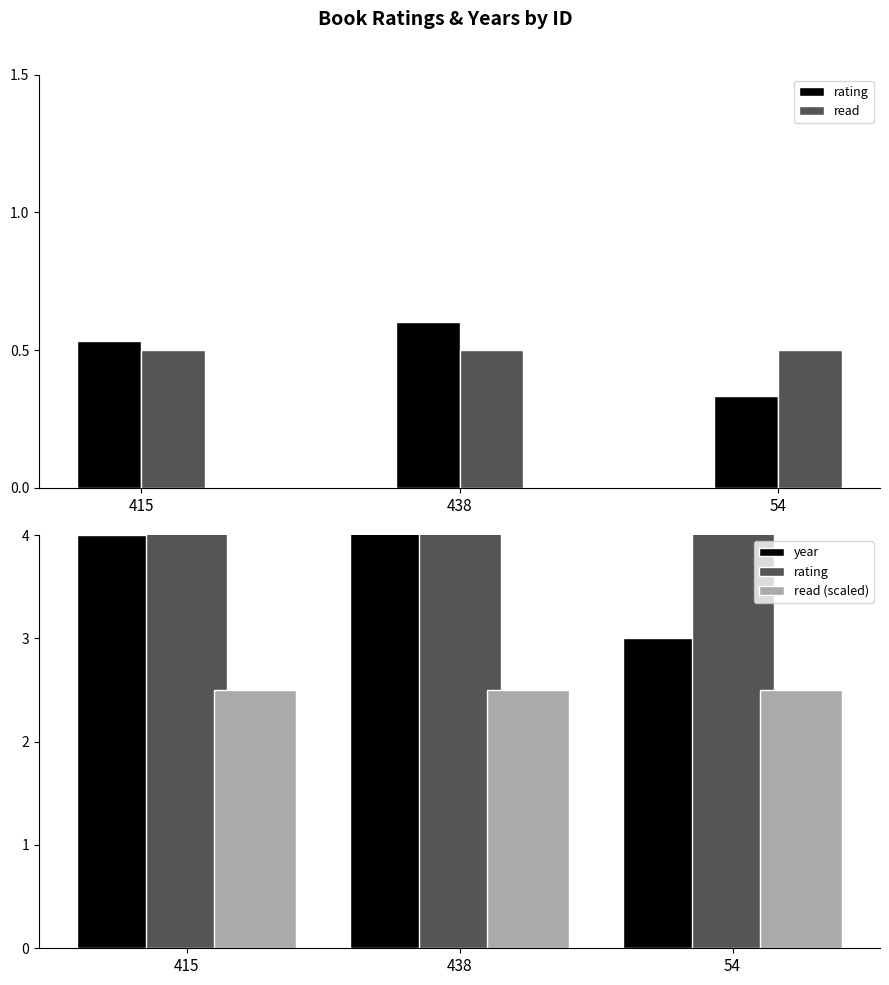

Is the value of year at 415 greater than the value of rating at 415?

No